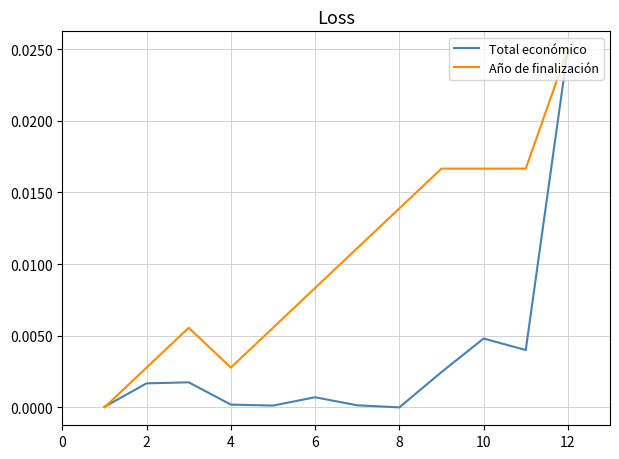

Which series has the largest total across all categories?

Año de finalización